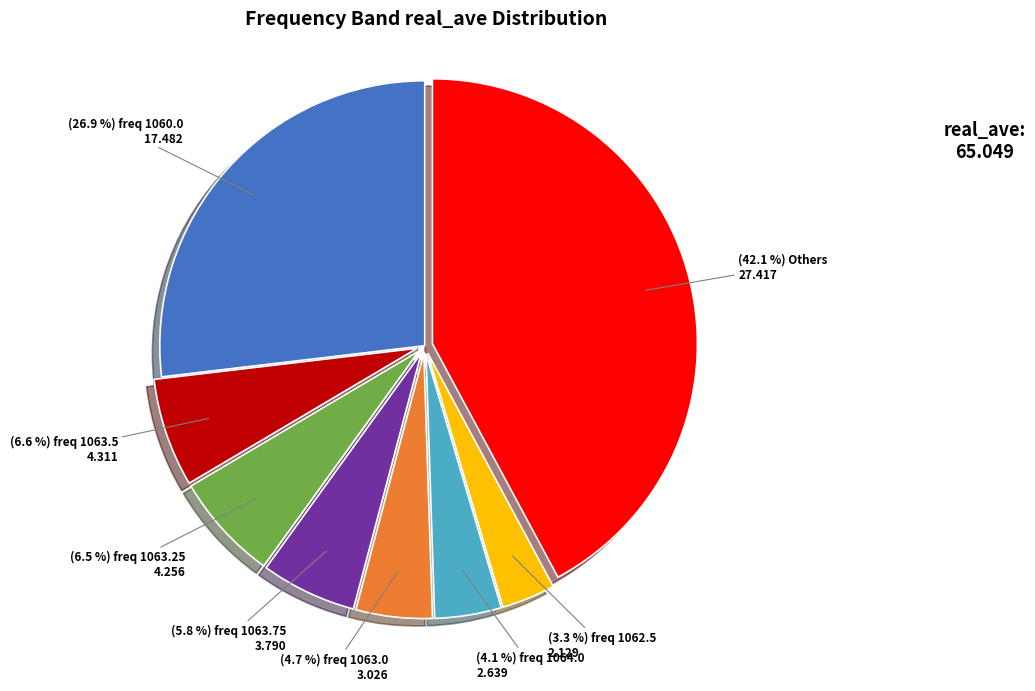

To the nearest percent, what is the difference between the largest and smallest slice percentages?

39%